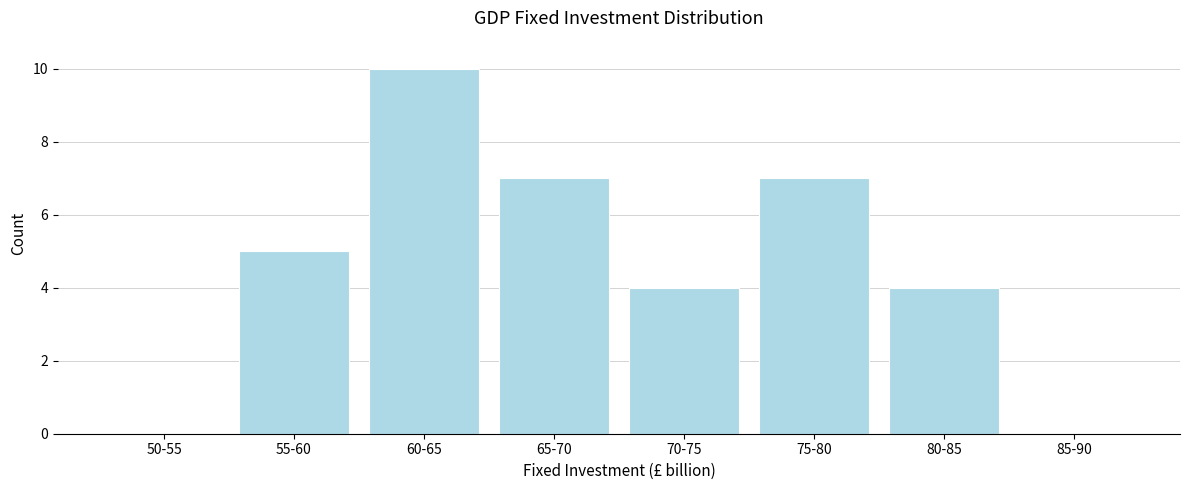

Reading right to left, transcribe all the data shown in this chart.

85-90=0	80-85=4	75-80=7	70-75=4	65-70=7	60-65=10	55-60=5	50-55=0